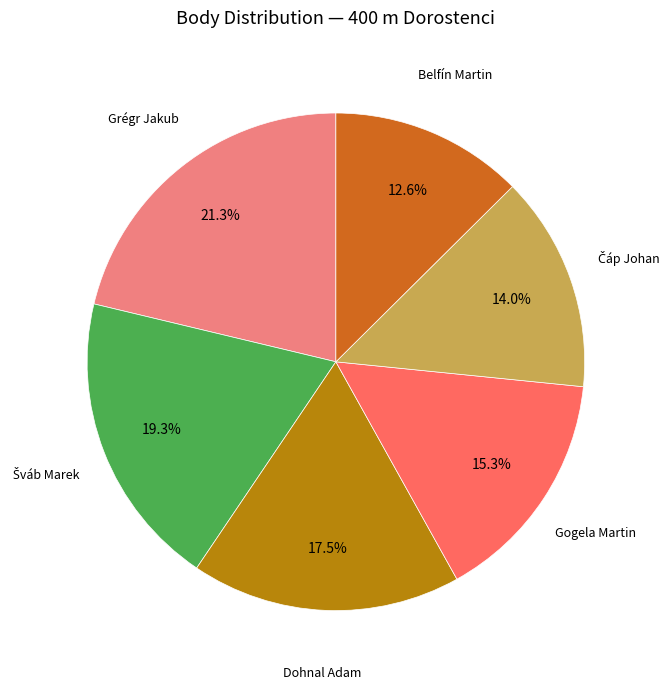

Does any single category account for the majority?

No